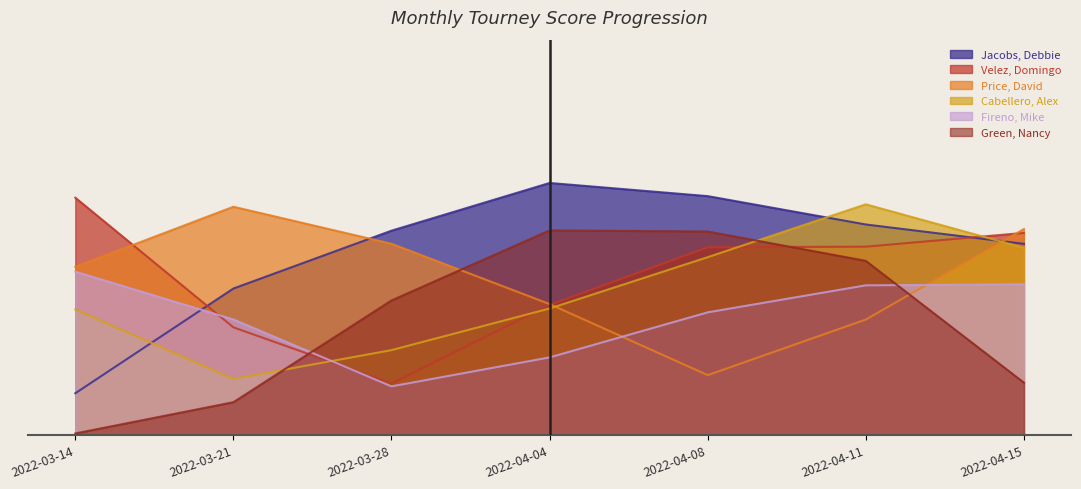

Where do Jacobs, Debbie and Price, David first cross each other?

2022-03-21 and 2022-03-28